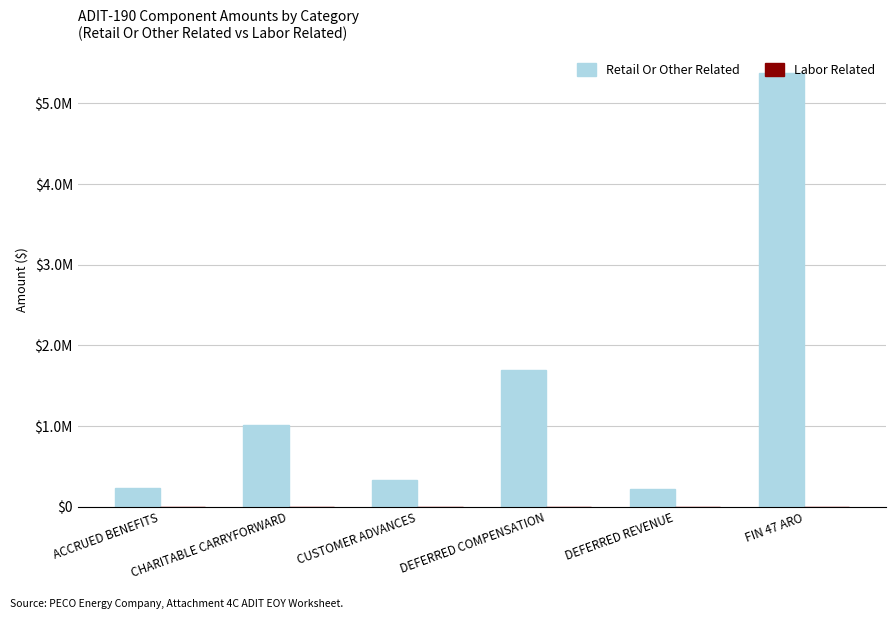

What is the label of the 5th bar from the right?

CHARITABLE CARRYFORWARD